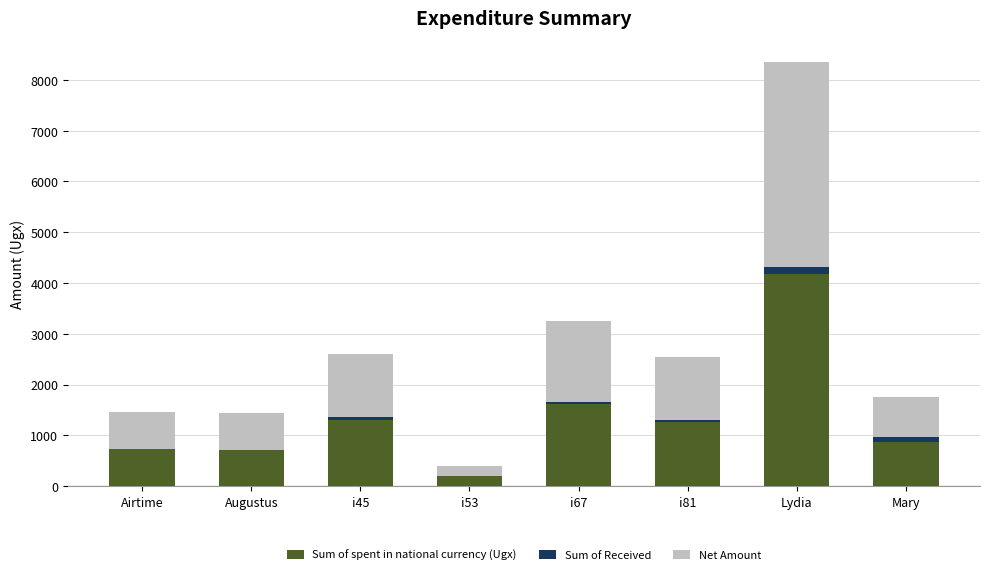

How many categories are shown in the chart?

8